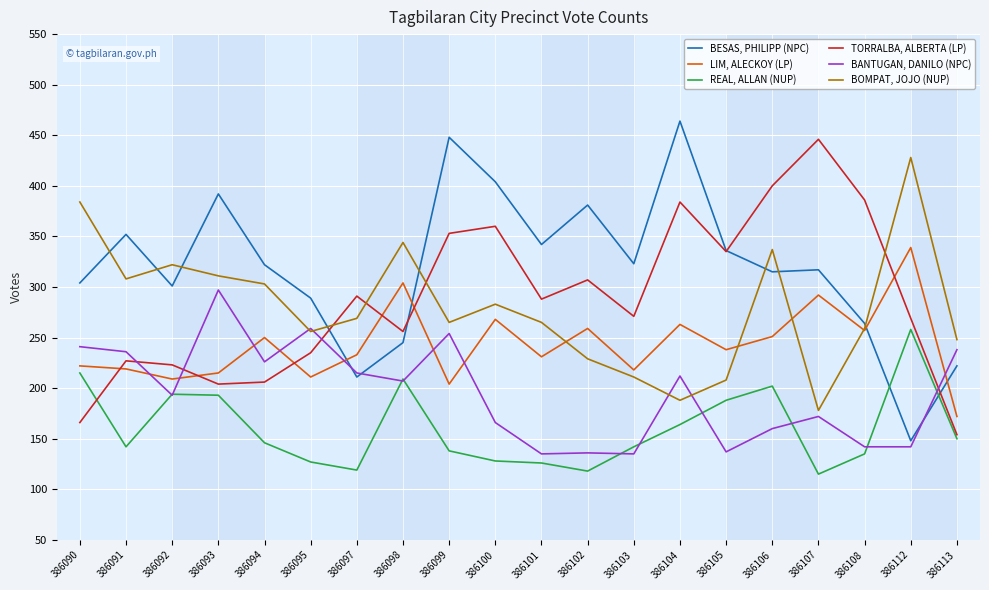

Is the value of LIM, ALECKOY (LP) at 386095 greater than the value of TORRALBA, ALBERTA (LP) at 386101?

No